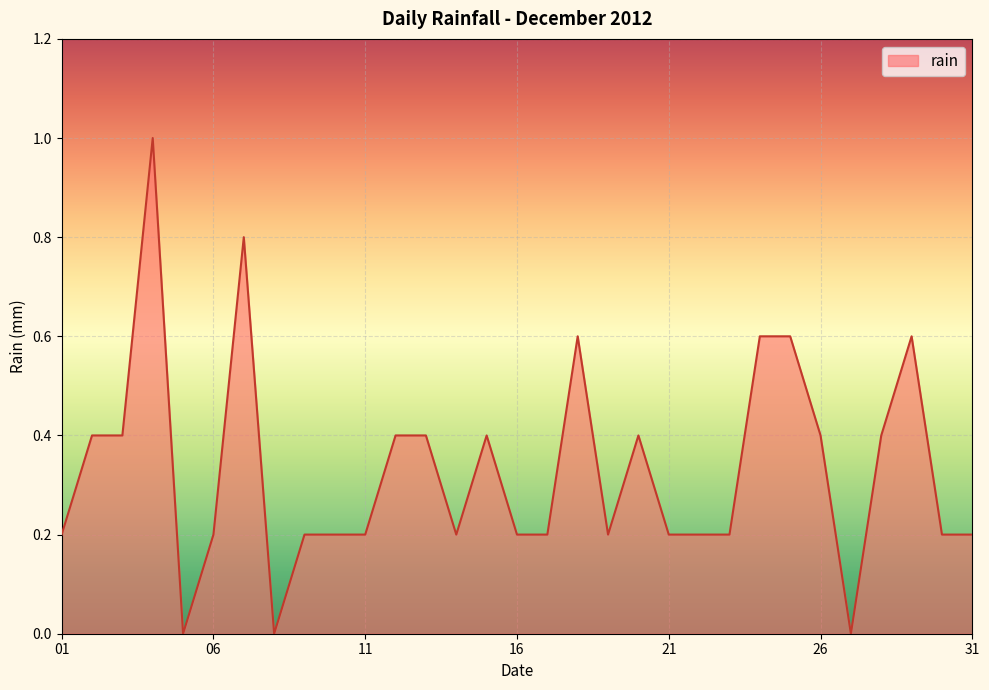

What is the maximum value shown in the chart?

1.0